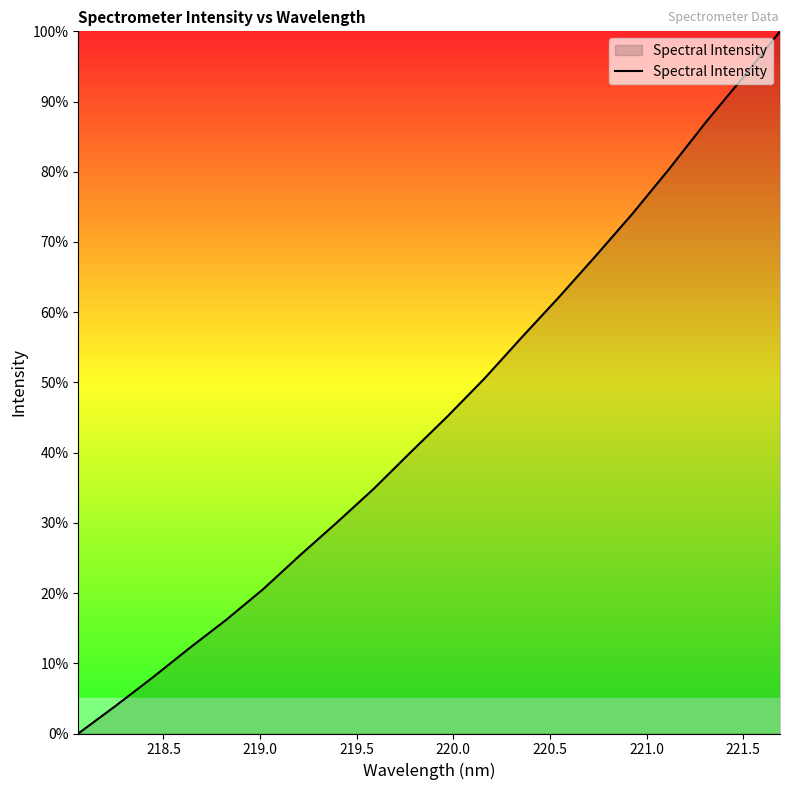

Does the chart display data point markers on the line(s)?

No